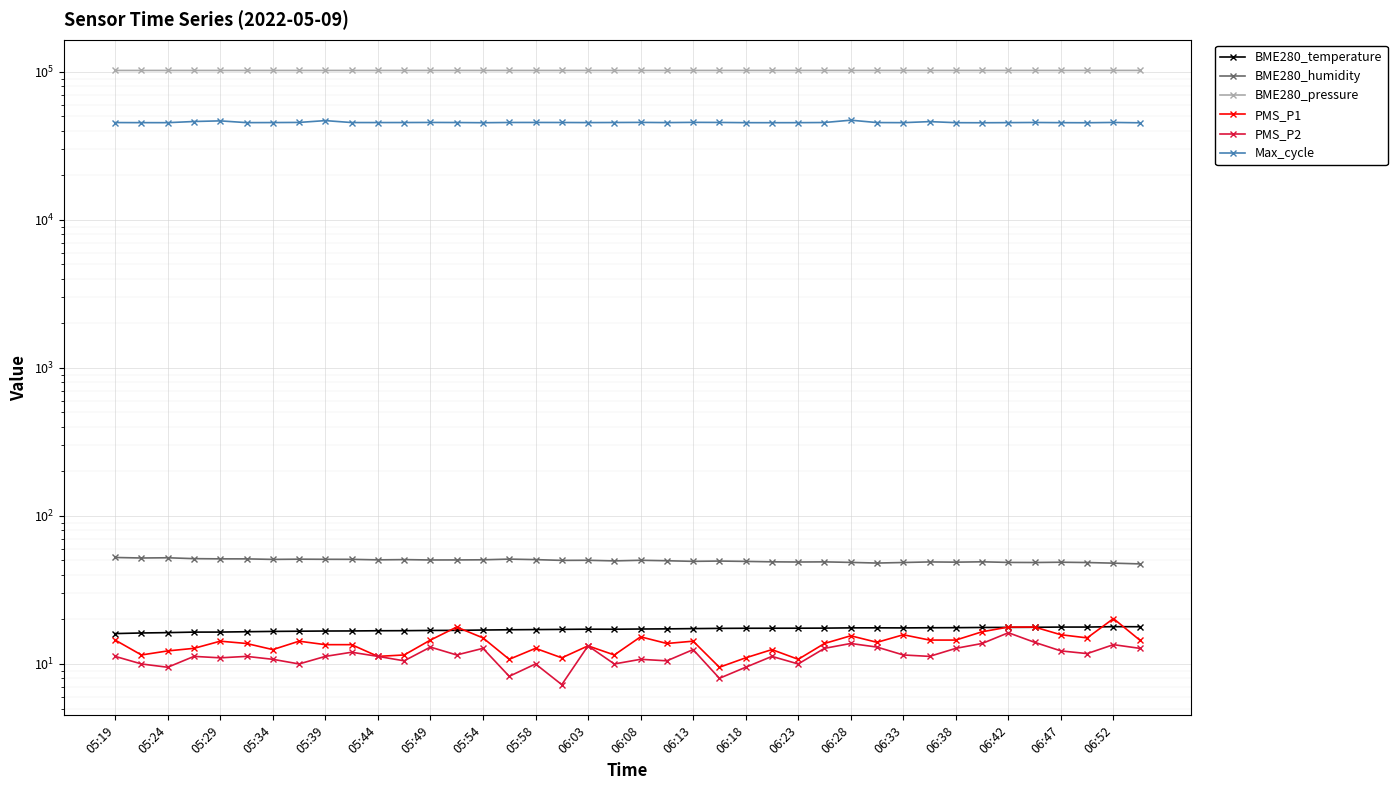

Reading left to right, list all the values displayed in this chart.

BME280_temperature: 16.0	16.2	16.3	16.4	16.4	16.5	16.6	16.6	16.7	16.7	16.8	16.8	16.8	16.9	16.9	17.0	17.1	17.1	17.2	17.2	17.2	17.3	17.3	17.4	17.4	17.4	17.4	17.5	17.5	17.5	17.5	17.6	17.6	17.6	17.7	17.7	17.8	17.8	17.9	17.8
BME280_humidity: 52.4	52.0	52.1	51.4	51.3	51.3	50.8	51.0	50.9	50.9	50.5	50.7	50.4	50.4	50.5	51.1	50.7	50.1	50.1	49.7	50.1	49.8	49.3	49.5	49.3	49.0	48.8	48.9	48.5	48.0	48.5	48.9	48.7	49.0	48.5	48.5	48.6	48.4	48.0	47.4
BME280_pressure: 102040.2	102042.2	102033.6	102044.7	102032.0	102037.8	102045.6	102049.0	102049.6	102047.7	102045.6	102042.8	102048.0	102049.6	102040.2	102042.5	102044.1	102042.9	102051.7	102040.9	102055.0	102056.6	102055.3	102063.1	102063.9	102055.7	102062.8	102054.6	102056.9	102061.4	102057.9	102064.0	102060.3	102062.7	102060.8	102070.6	102071.1	102067.5	102077.8	102075.2
PMS_P1: 14.5	11.5	12.2	12.8	14.2	13.8	12.5	14.2	13.5	13.5	11.2	11.5	14.5	17.8	15.0	10.8	12.8	11.0	13.2	11.5	15.2	13.8	14.2	9.5	11.0	12.5	10.8	13.8	15.5	14.0	15.8	14.5	14.5	16.5	17.8	17.8	15.8	15.0	20.2	14.5
PMS_P2: 11.2	10.0	9.5	11.2	11.0	11.2	10.8	10.0	11.2	12.0	11.2	10.5	13.0	11.5	12.8	8.2	10.0	7.2	13.2	10.0	10.8	10.5	12.5	8.0	9.5	11.2	10.0	12.8	13.8	13.0	11.5	11.2	12.8	13.8	16.2	14.0	12.2	11.8	13.5	12.8
Max_cycle: 45373.0	45313.0	45299.0	46128.0	46580.0	45324.0	45374.0	45470.0	46769.0	45384.0	45375.0	45396.0	45455.0	45400.0	45266.0	45431.0	45444.0	45419.0	45352.0	45416.0	45491.0	45351.0	45515.0	45456.0	45300.0	45286.0	45301.0	45408.0	47077.0	45375.0	45307.0	46043.0	45294.0	45241.0	45324.0	45430.0	45305.0	45250.0	45455.0	45215.0